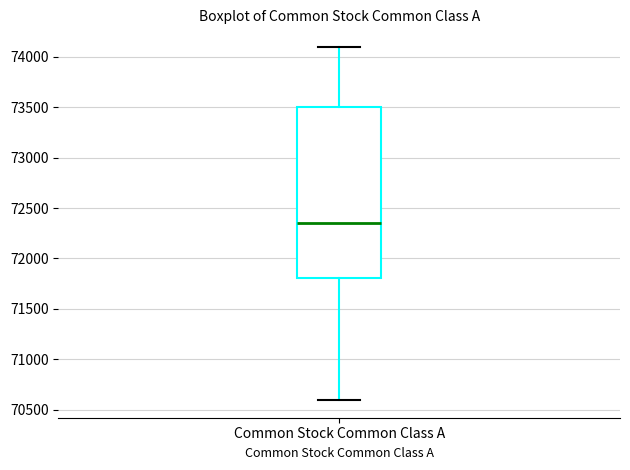

Read this box plot against the y-axis: the position of the median line, the range covered by the box, and the ends of both whiskers. The values are not printed on the chart, so give them approximately, as read against the axis.

median 72350, box 71800 to 73500, whiskers 70600 to 74100